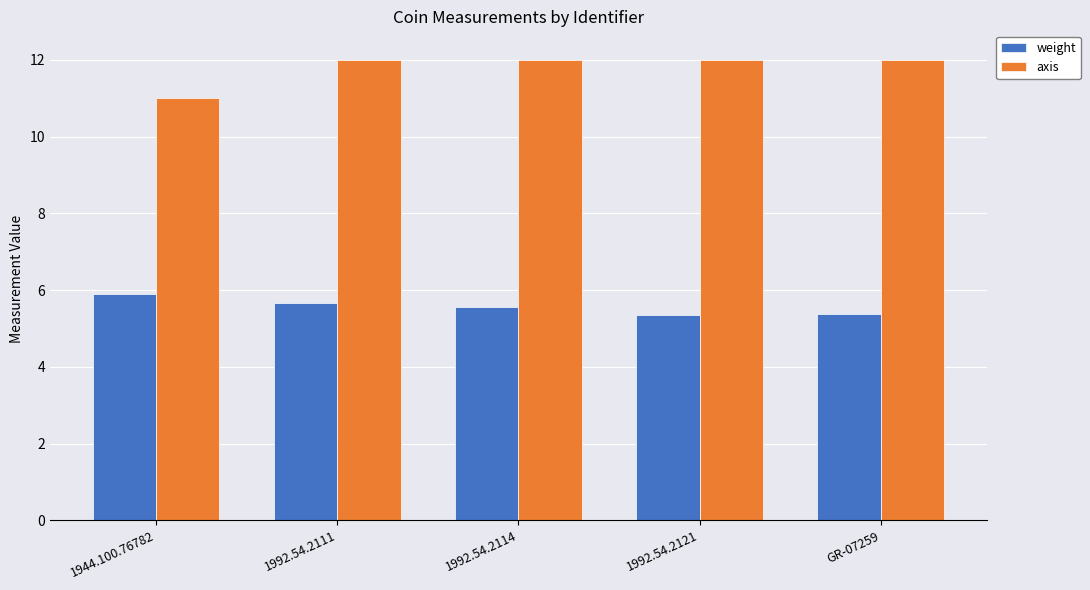

The value of axis at GR-07259 is 12.0. True or false?

True